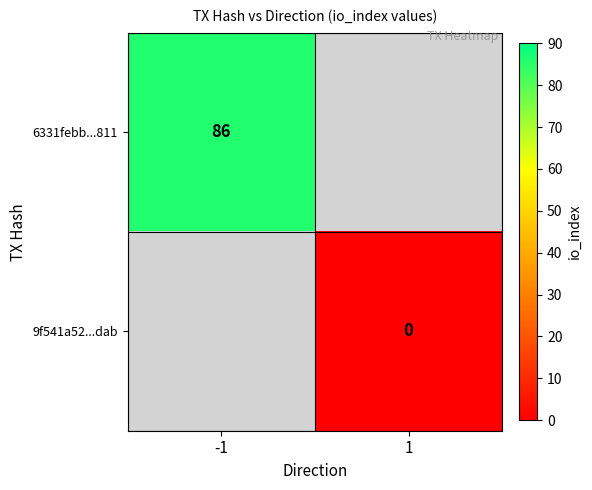

Is it true that 6331febb...811 equals 86 at -1?

True